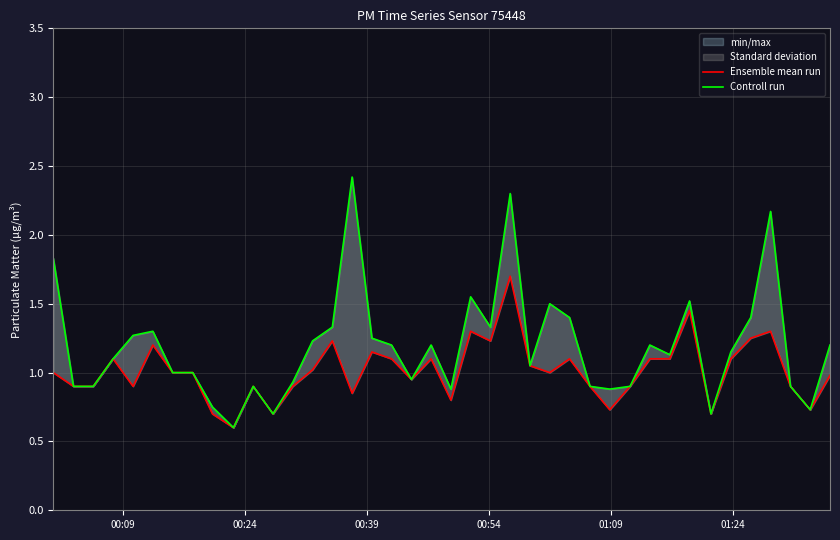

How many interior local peaks does the Ensemble mean run series have?

11